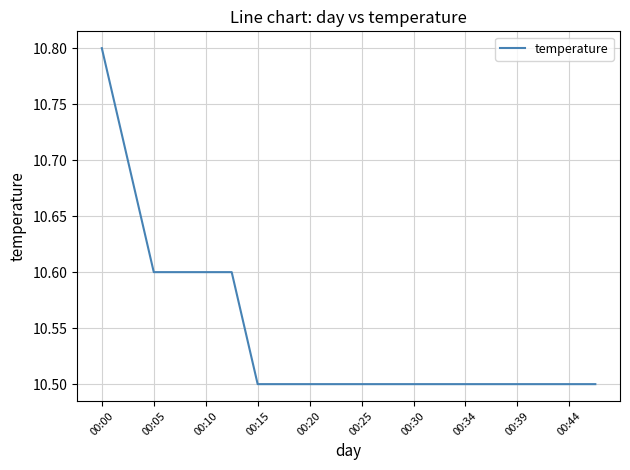

What is the smallest value displayed?

10.5